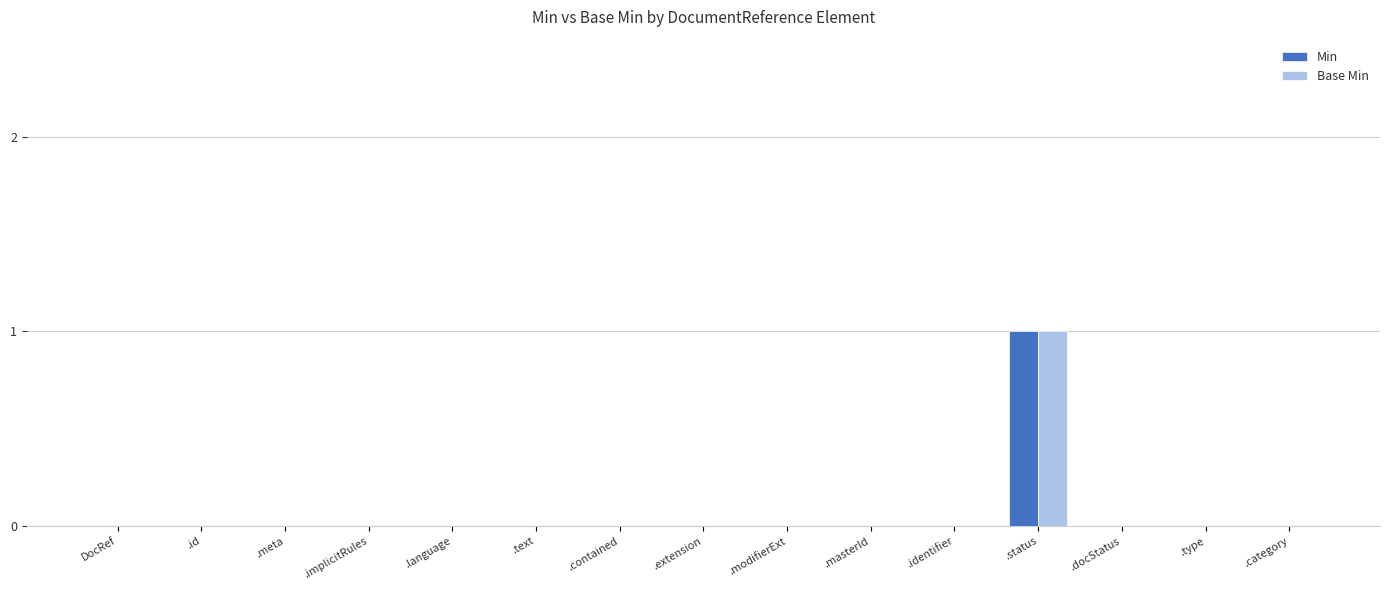

Is the value of Min at .status greater than the value of Base Min at .type?

Yes